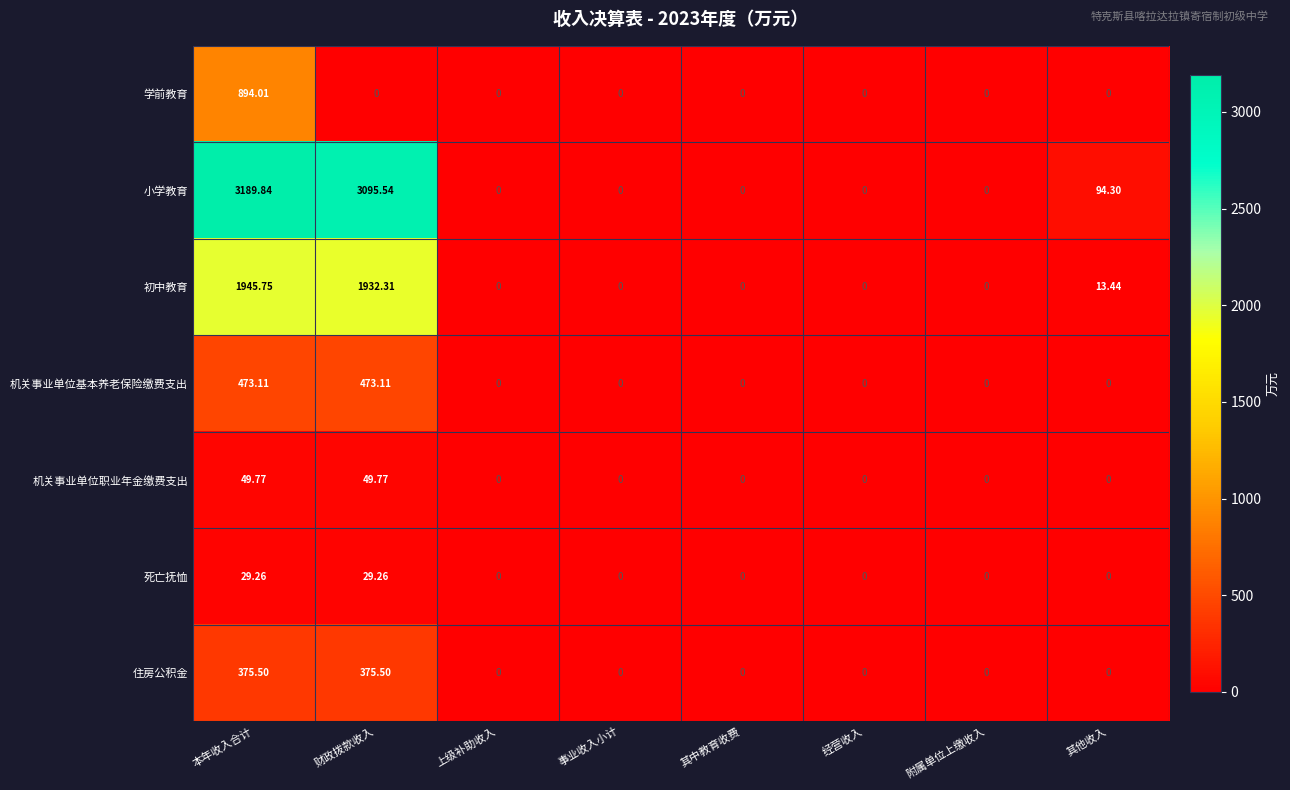

List the series in order of their peak value, lowest first.

死亡抚恤, 机关事业单位职业年金缴费支出, 住房公积金, 机关事业单位基本养老保险缴费支出, 学前教育, 初中教育, 小学教育